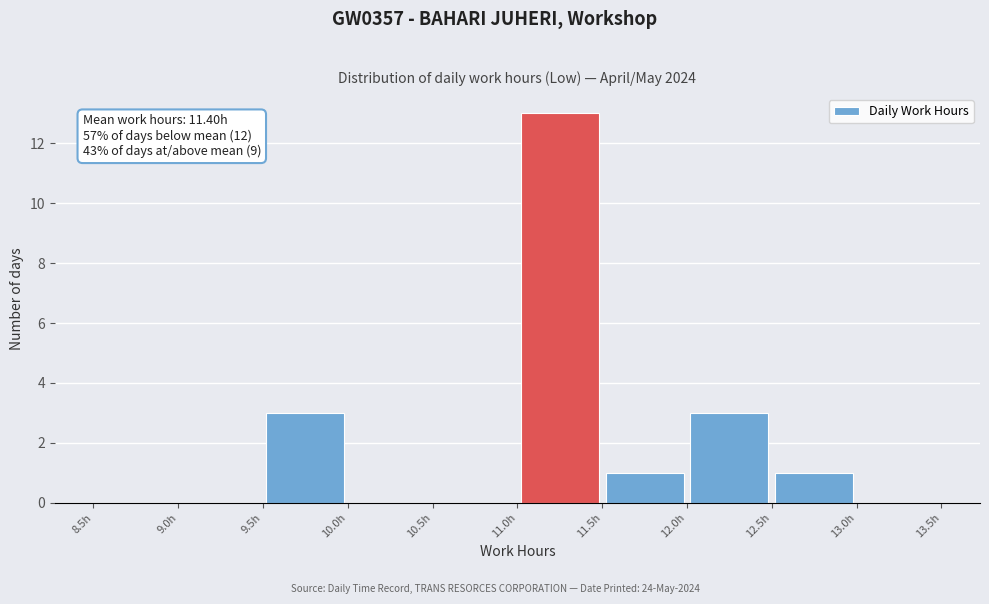

Over which range of the x-axis is the bar tallest?

11.0 to 11.5